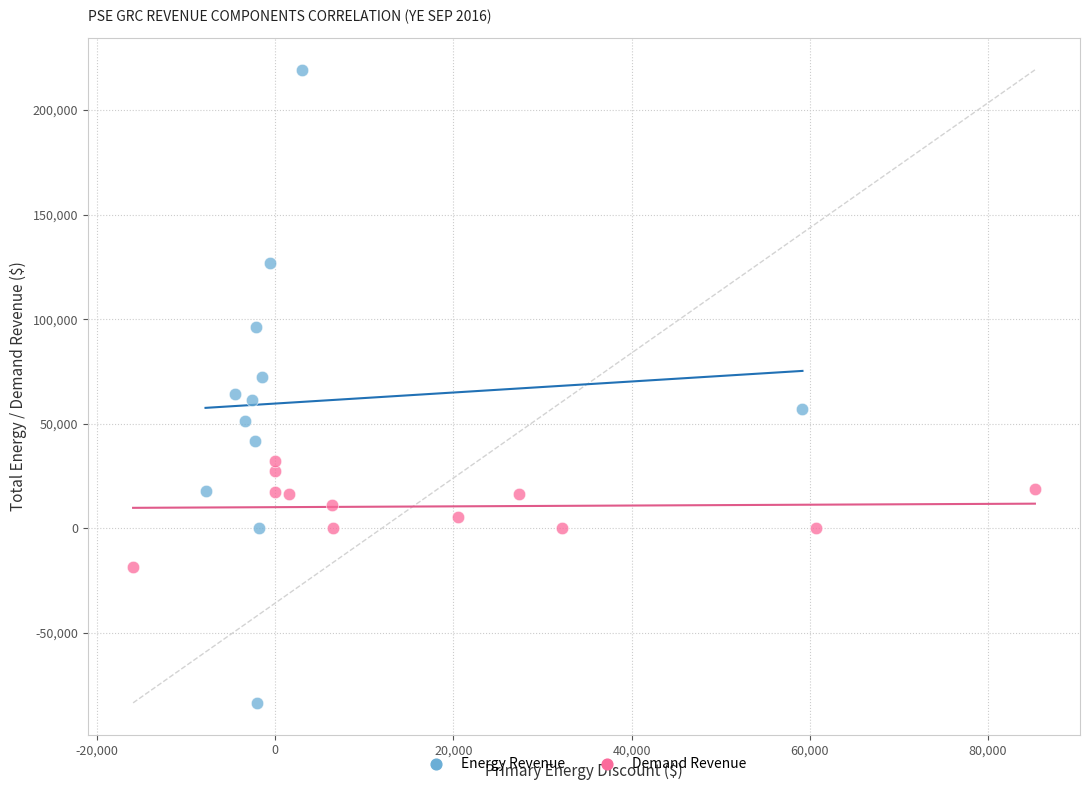

Which series has the widest spread of Y values?

Energy Revenue